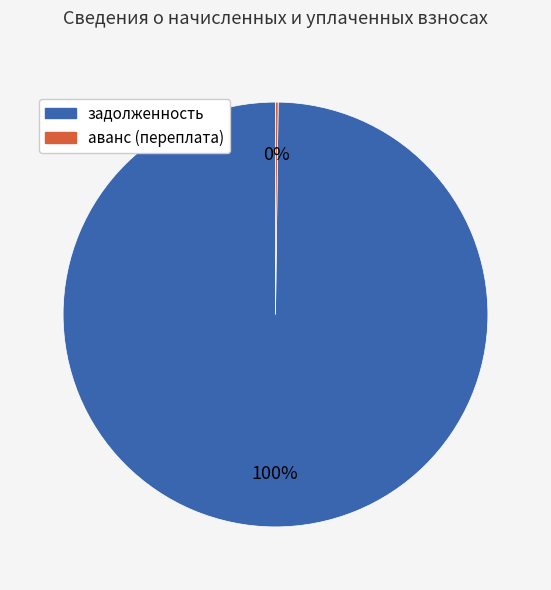

Is there any slice that represents more than half of the pie?

Yes